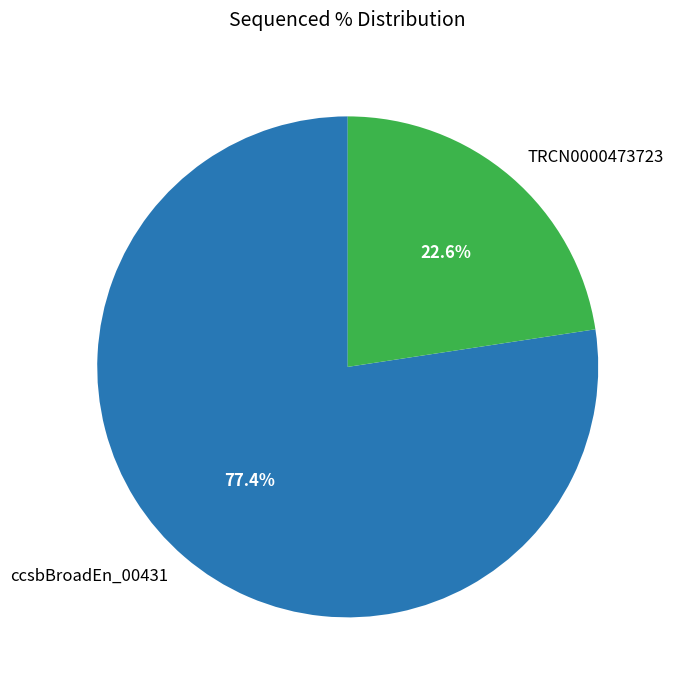

Between TRCN0000473723 and ccsbBroadEn_00431, which is larger?

ccsbBroadEn_00431